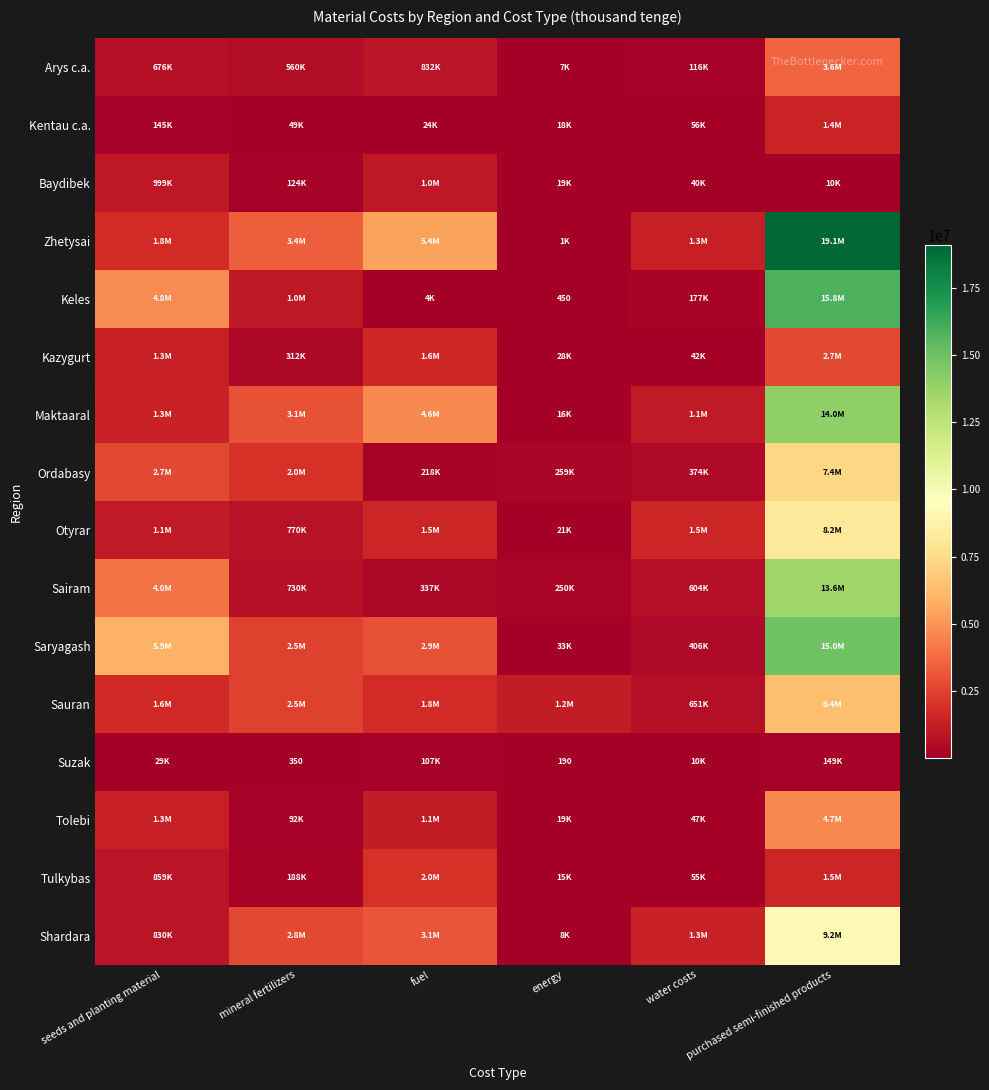

How many data points does each series have?

6